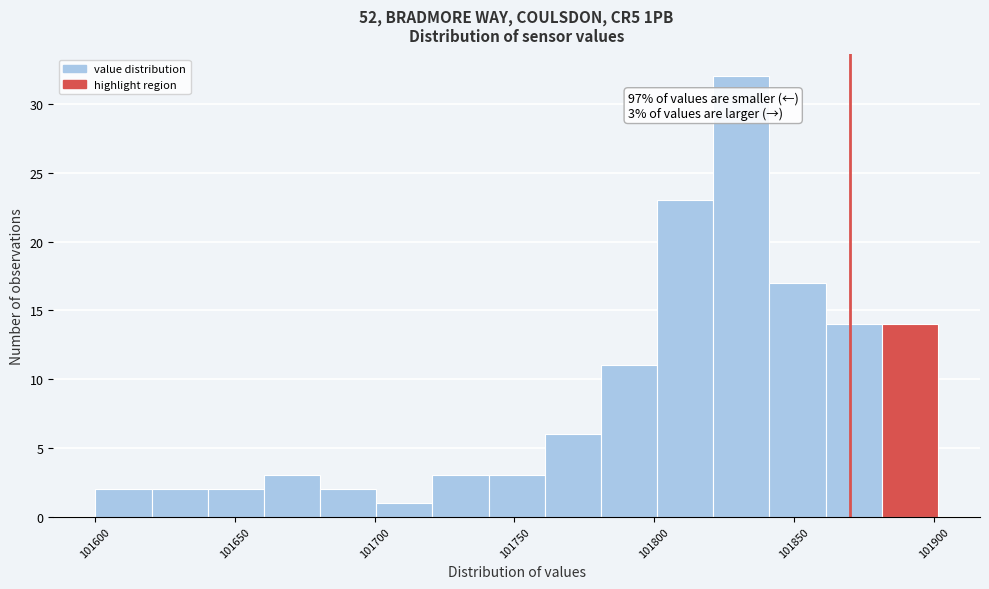

Over which range of the x-axis is the bar tallest?

101820 to 101840